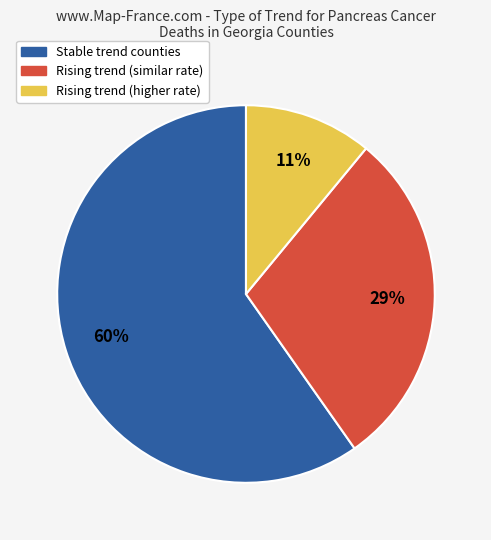

What is the majority slice?

Stable trend counties